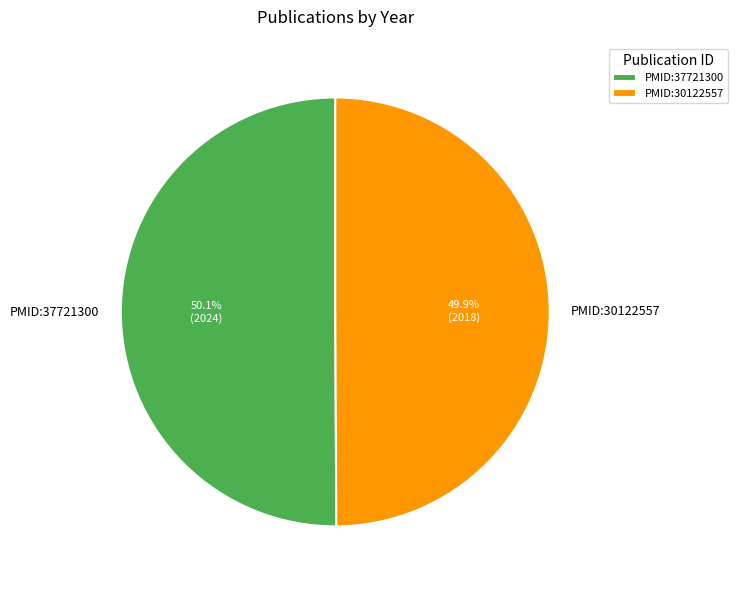

Is there a majority slice in this chart?

Yes